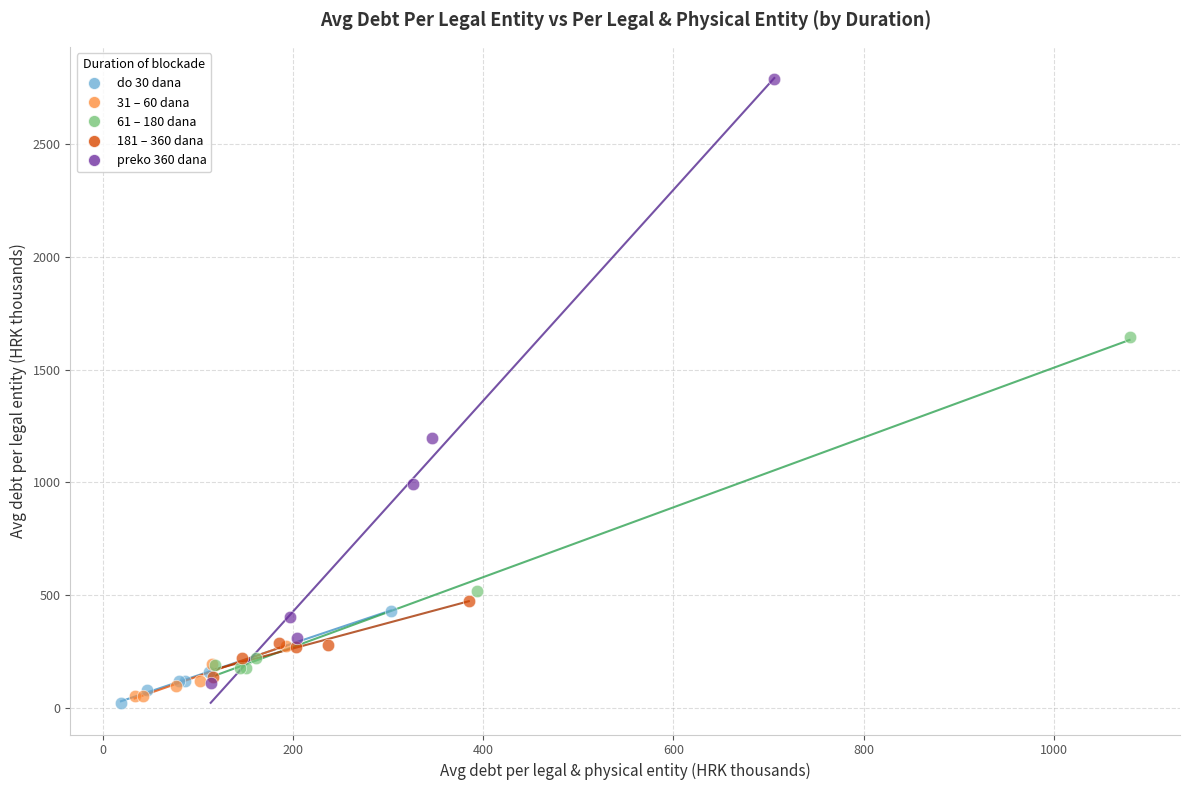

Which series has the largest Y range (max minus min)?

preko 360 dana